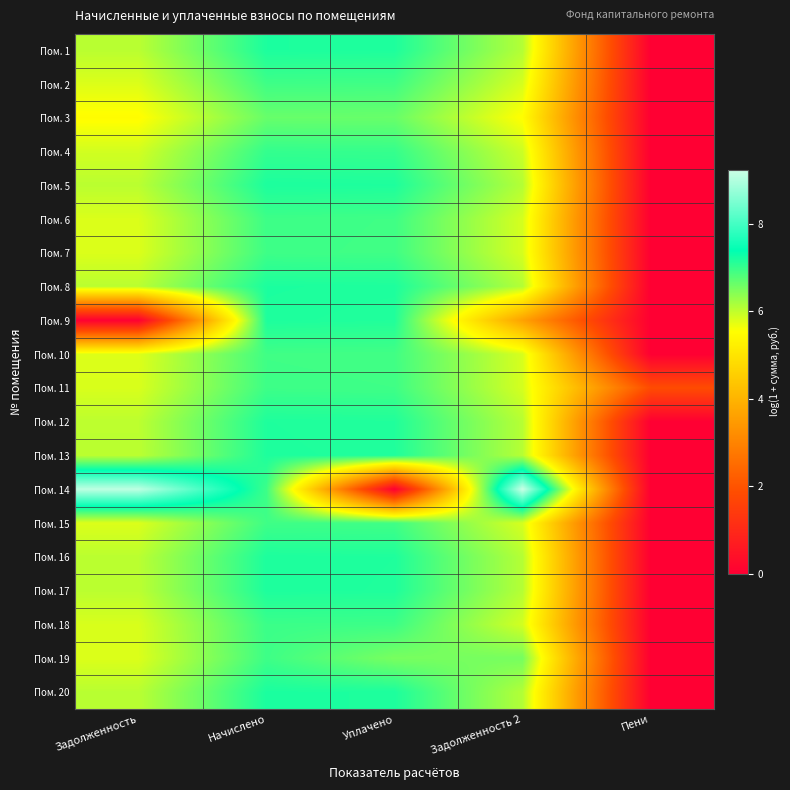

What is the greatest value displayed?

9.2